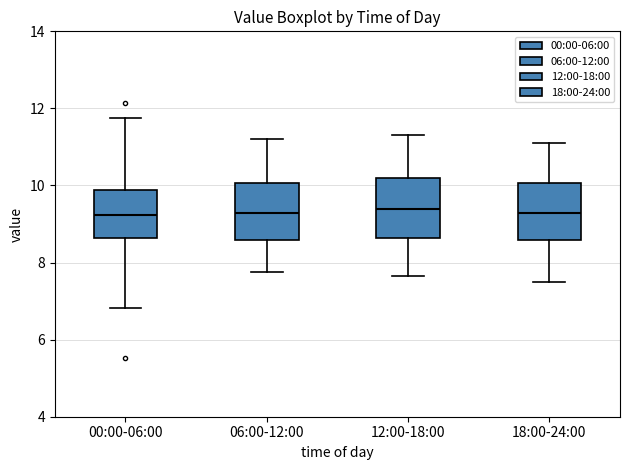

Reading left to right, read every box against the y-axis: the position of its median line, the range the box covers, and the ends of its whiskers. The values are not printed on the chart, so give them approximately, as read against the axis.

00:00-06:00: median 9.2, box 8.6 to 9.8, whiskers 6.8 to 11.8
06:00-12:00: median 9.2, box 8.6 to 10.0, whiskers 7.8 to 11.2
12:00-18:00: median 9.4, box 8.6 to 10.2, whiskers 7.6 to 11.4
18:00-24:00: median 9.2, box 8.6 to 10.0, whiskers 7.6 to 11.2